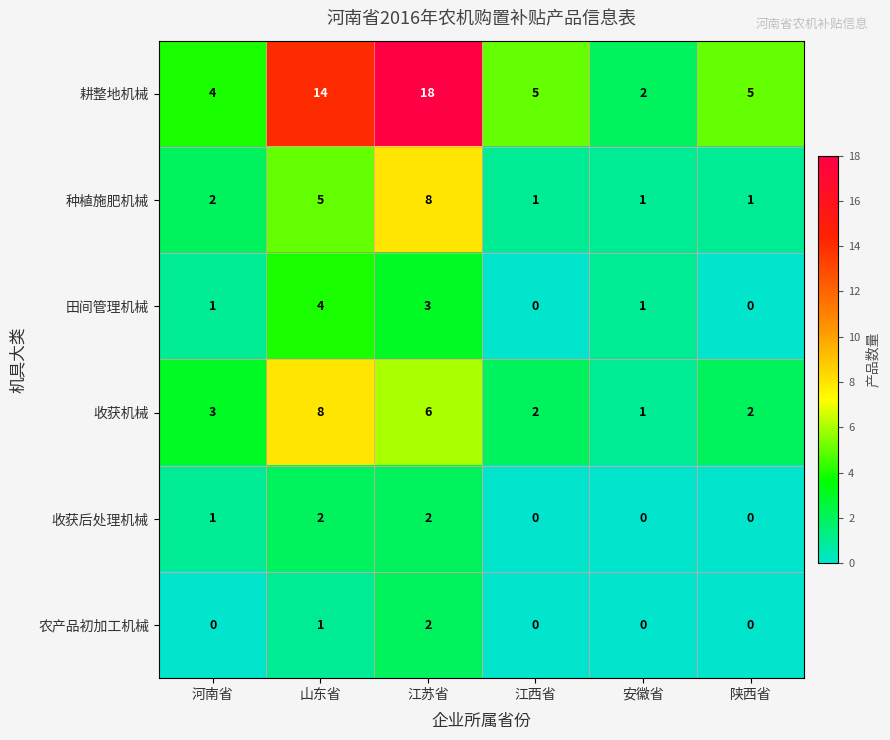

How many values in 收获后处理机械 are above zero?

3